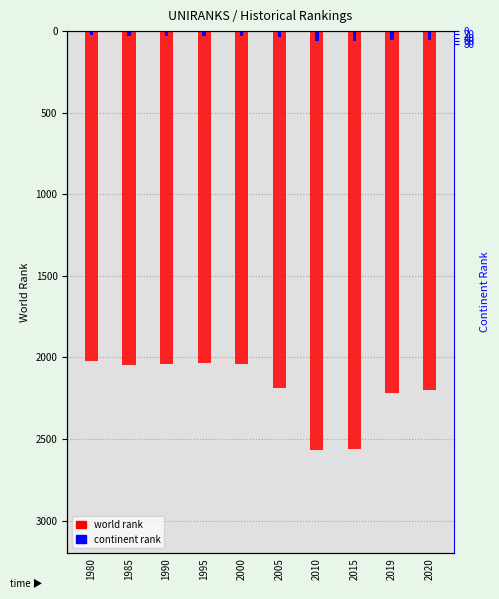

Are the bars horizontal?

No